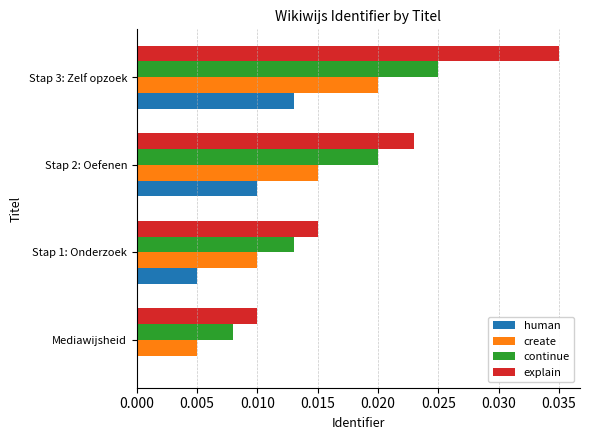

True or false: human has a value of 0.0 at Stap 1: Onderzoek.

True